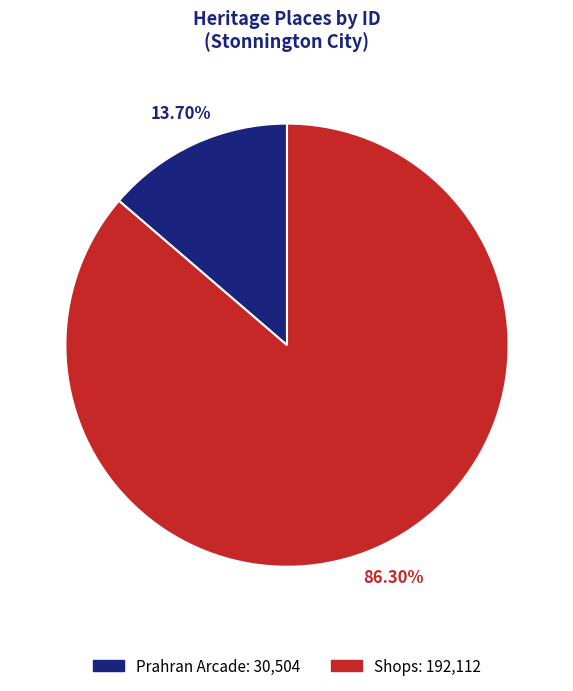

Which has a higher value, Prahran Arcade: 30,504 or Shops: 192,112?

Shops: 192,112